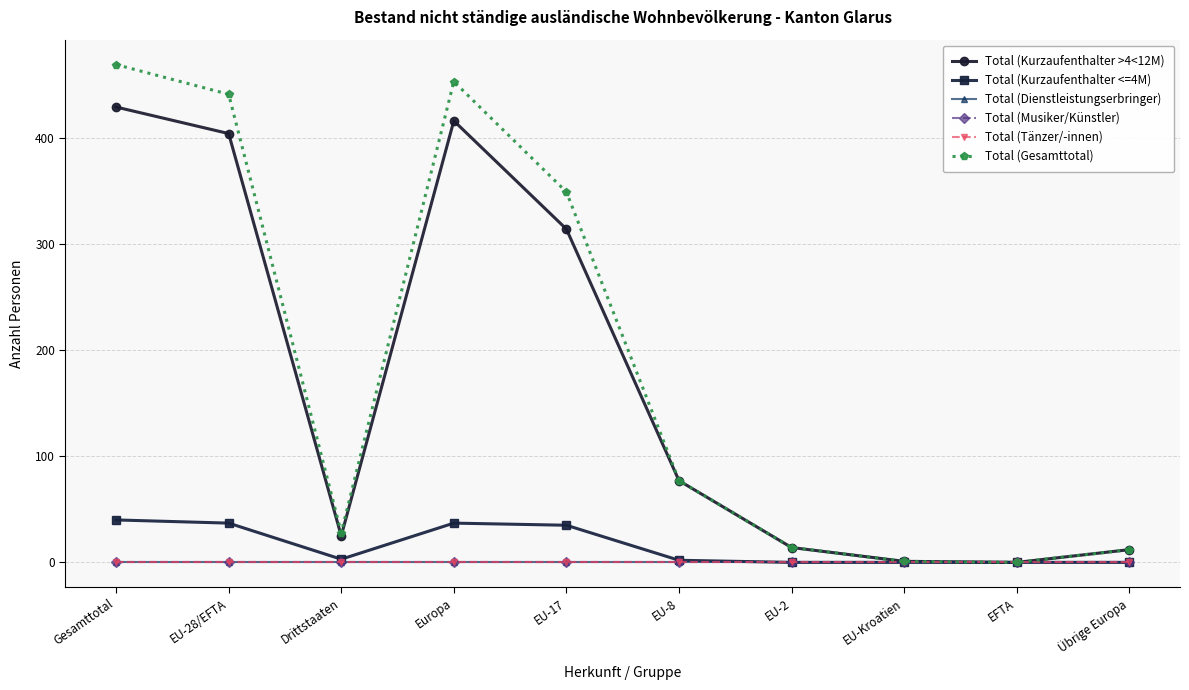

True or false: Total (Musiker/Künstler) and Total (Tänzer/-innen) intersect in this chart.

False